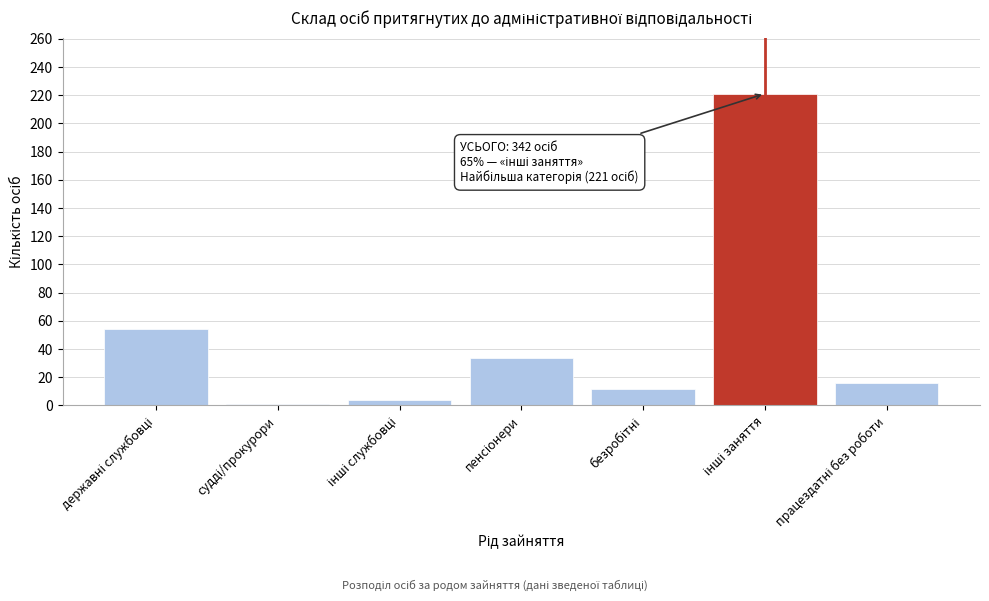

Reading right to left, transcribe all the data shown in this chart.

16	221	12	34	4	1	54